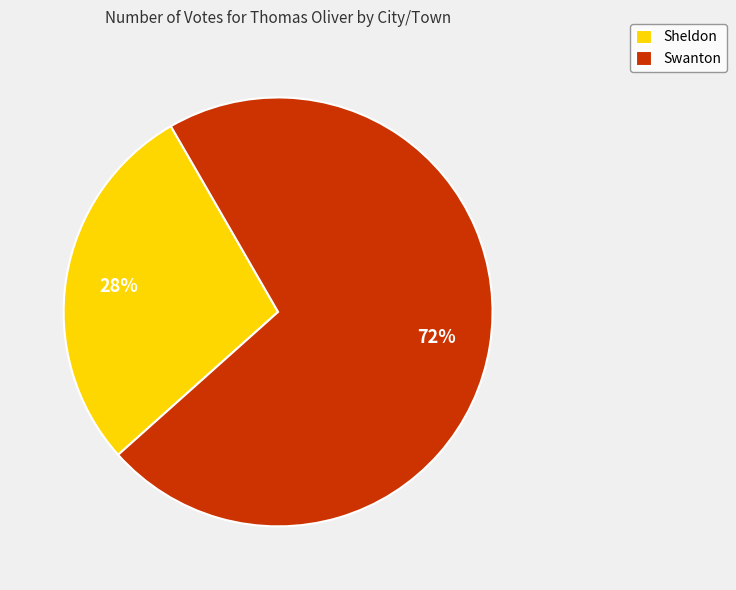

Do Sheldon and Swanton together represent more than half of the pie?

Yes